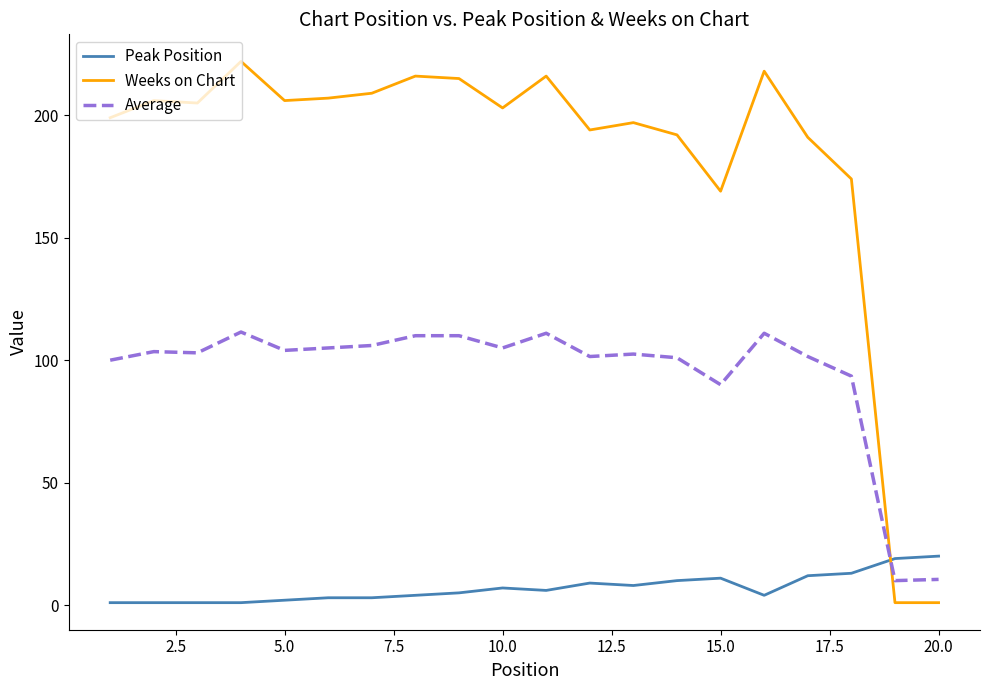

How many times do Average and Weeks on Chart cross each other?

1